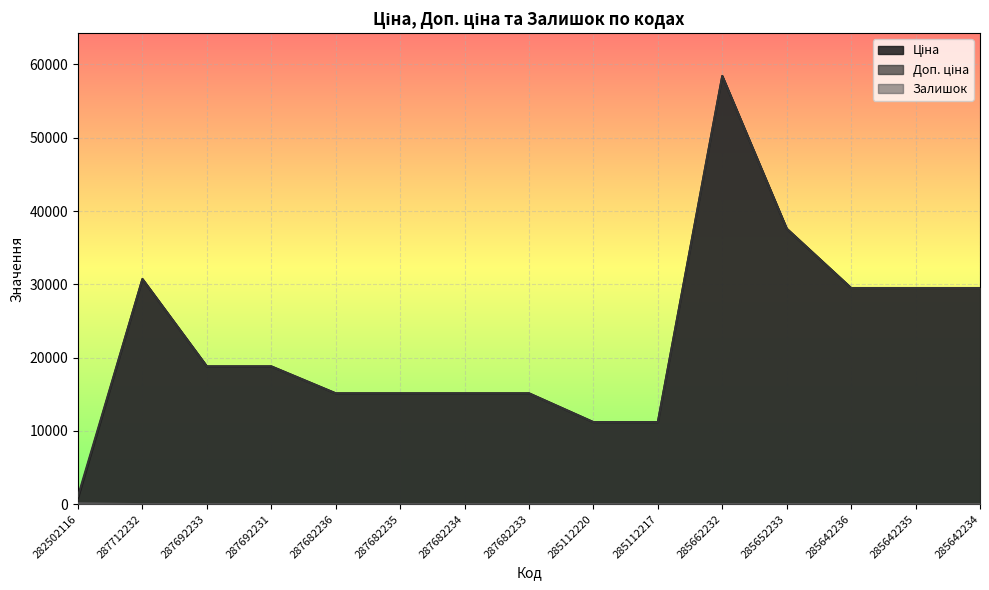

True or false: Ціна has a value of 25984.1 at 287682235.

False